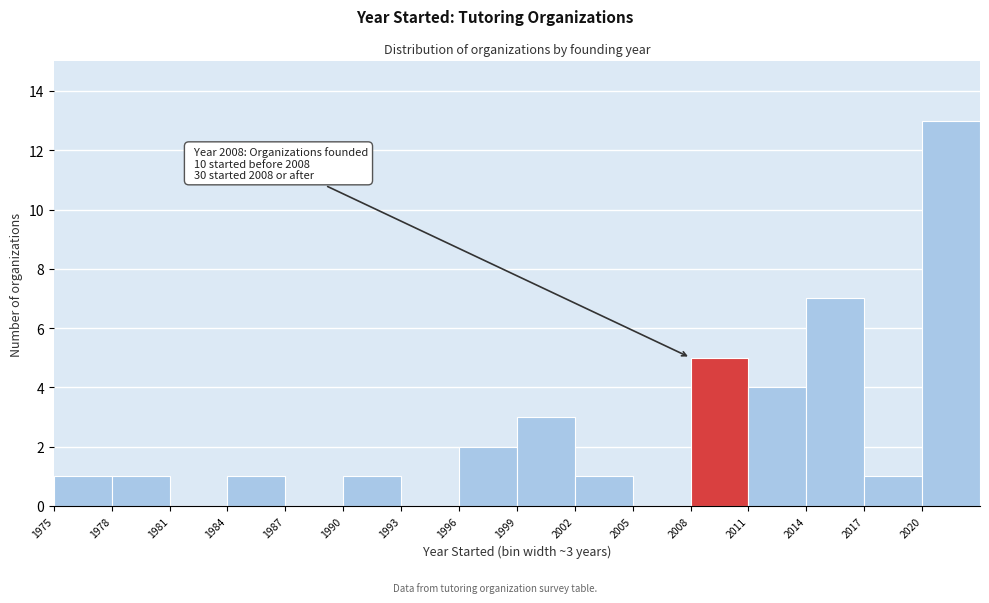

Which range on the x-axis has the tallest bar?

2020 to 2023